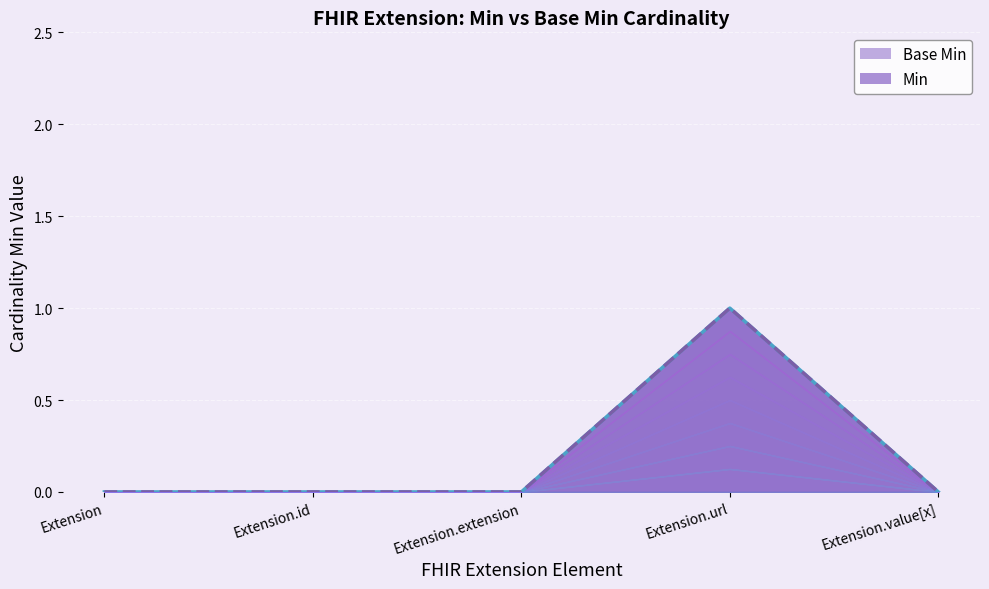

Between Extension.value[x] and Extension.id, which is larger?

Extension.value[x]